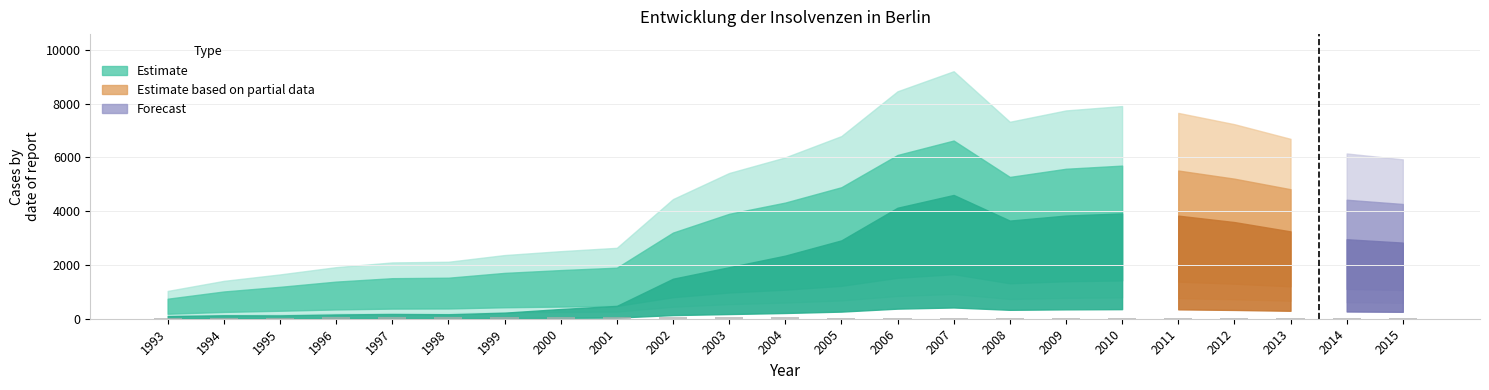

At which label does the data first exceed 35?

1994